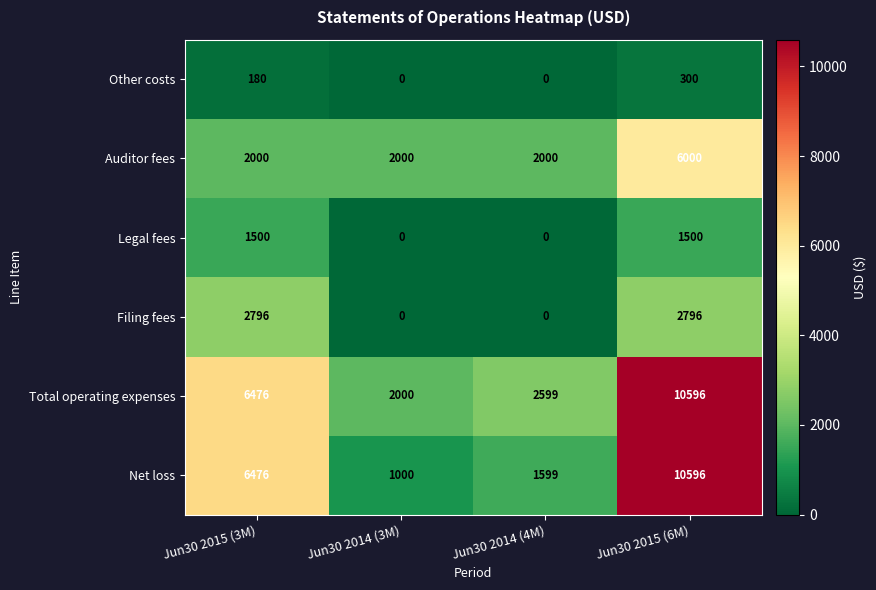

Reading left to right, what are all the values shown in this chart?

Other costs: Jun30 2015 (3M)=180	Jun30 2014 (3M)=0	Jun30 2014 (4M)=0	Jun30 2015 (6M)=300
Auditor fees: Jun30 2015 (3M)=2000	Jun30 2014 (3M)=2000	Jun30 2014 (4M)=2000	Jun30 2015 (6M)=6000
Legal fees: Jun30 2015 (3M)=1500	Jun30 2014 (3M)=0	Jun30 2014 (4M)=0	Jun30 2015 (6M)=1500
Filing fees: Jun30 2015 (3M)=2796	Jun30 2014 (3M)=0	Jun30 2014 (4M)=0	Jun30 2015 (6M)=2796
Total operating expenses: Jun30 2015 (3M)=6476	Jun30 2014 (3M)=2000	Jun30 2014 (4M)=2599	Jun30 2015 (6M)=10596
Net loss: Jun30 2015 (3M)=6476	Jun30 2014 (3M)=1000	Jun30 2014 (4M)=1599	Jun30 2015 (6M)=10596